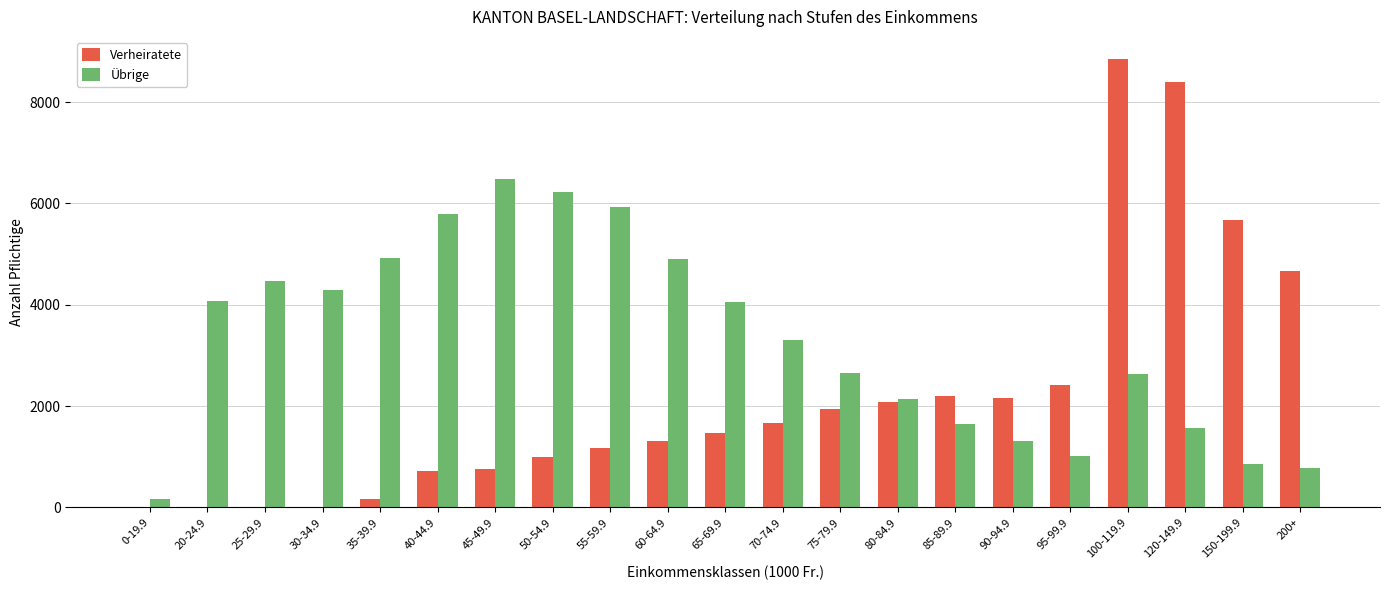

Which series changed the most between 30-34.9 and 200+?

Verheiratete